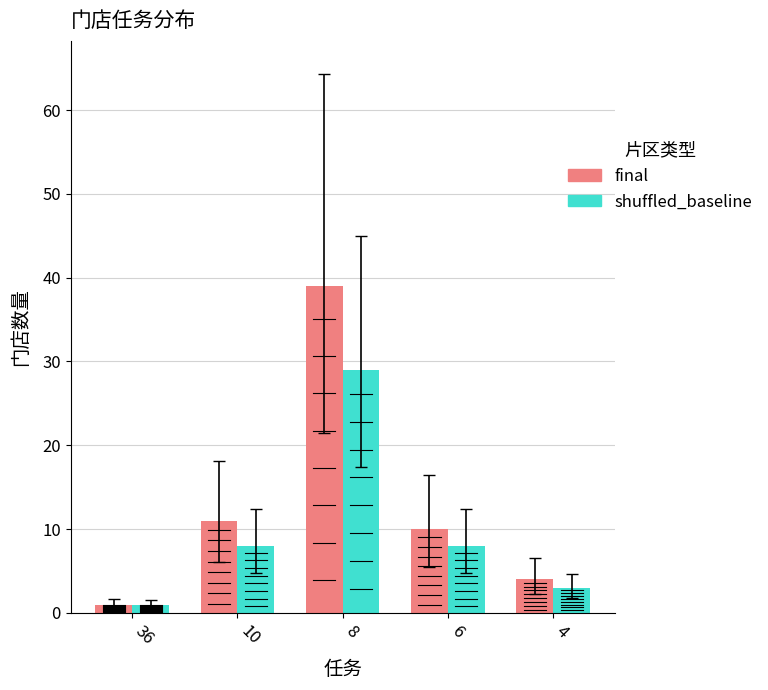

Are the bars grouped side by side (vs. stacked)?

Yes